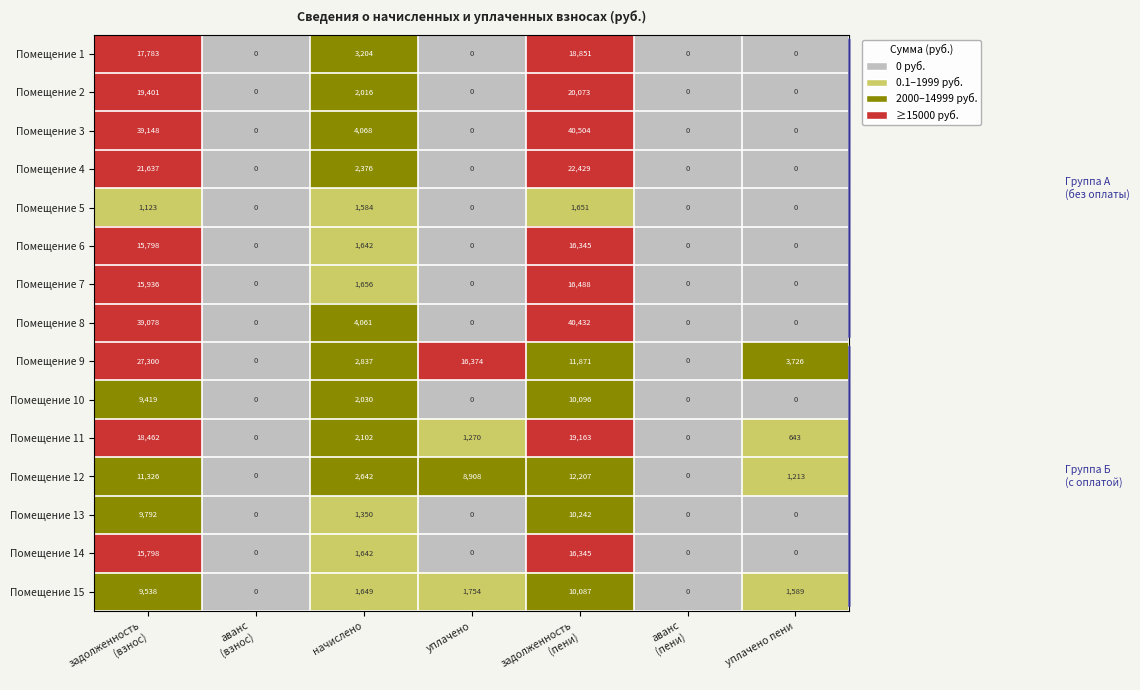

At which category is the sum across all series the highest?

задолженность
(взнос)